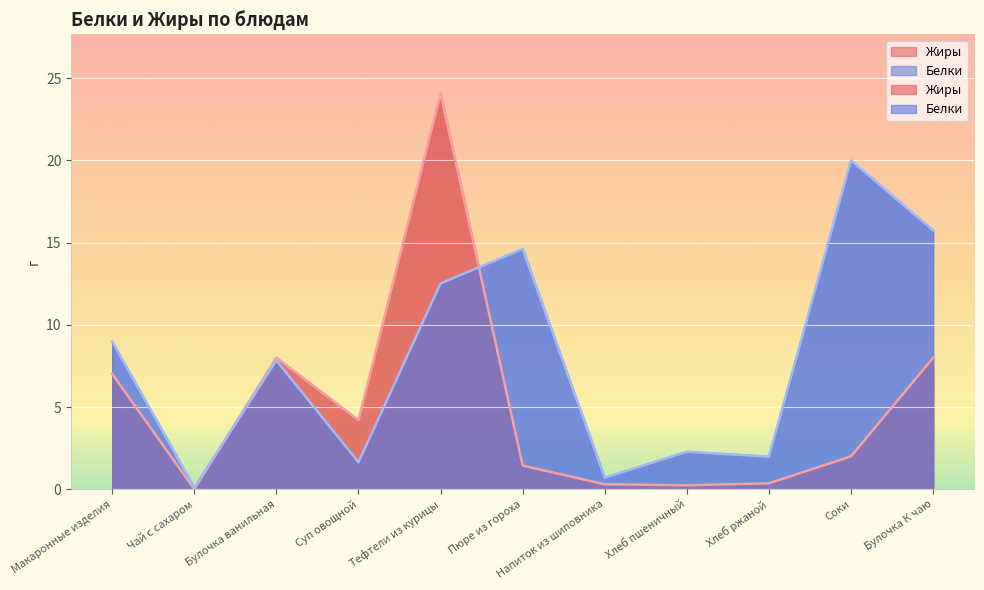

What is the label of the 2nd point from the left?

Чай с сахаром